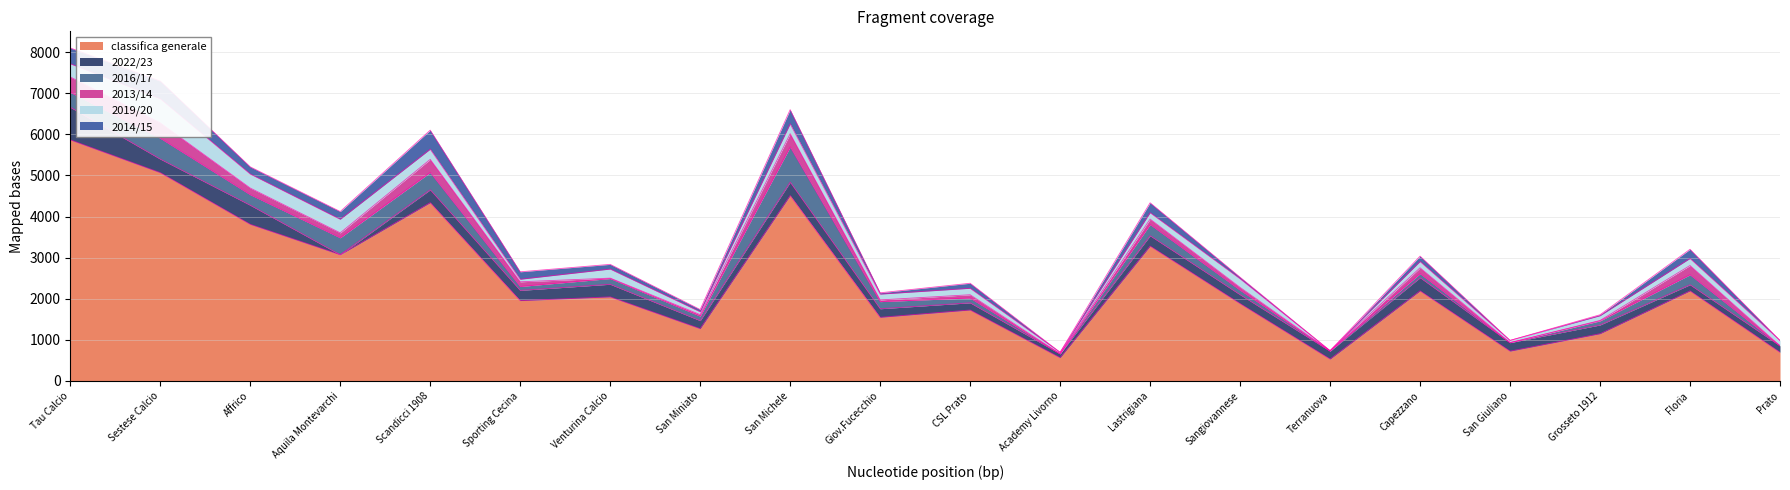

What is the difference between the 2016/17 values at Sestese Calcio and Lastrigiana?

234.0